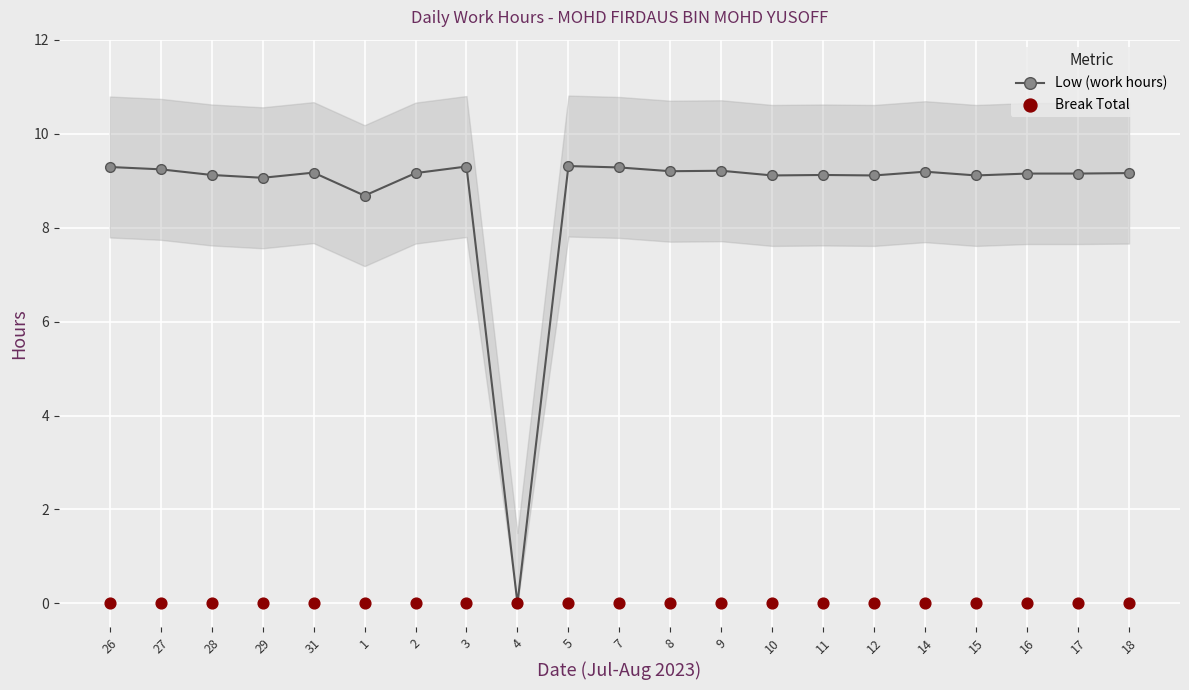

At how many categories does at least one series exceed 5?

20